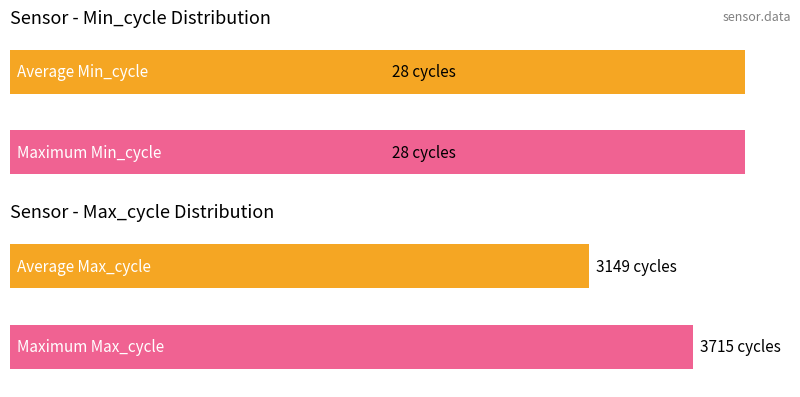

Is it true that Min_cycle equals 28 at 01:03?

True